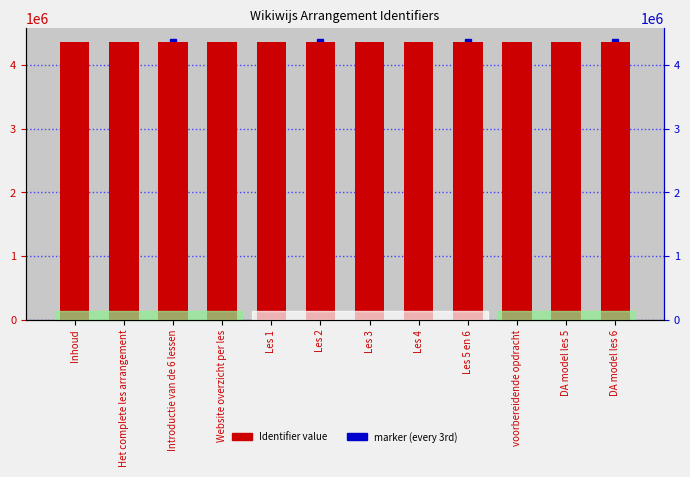

What is the value of the 3rd bar from the left?

4358775